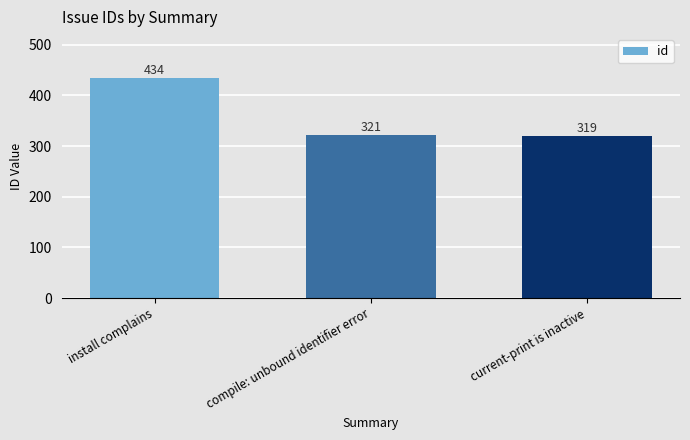

The chart shows a value of 457 at compile: unbound identifier error. True or false?

False